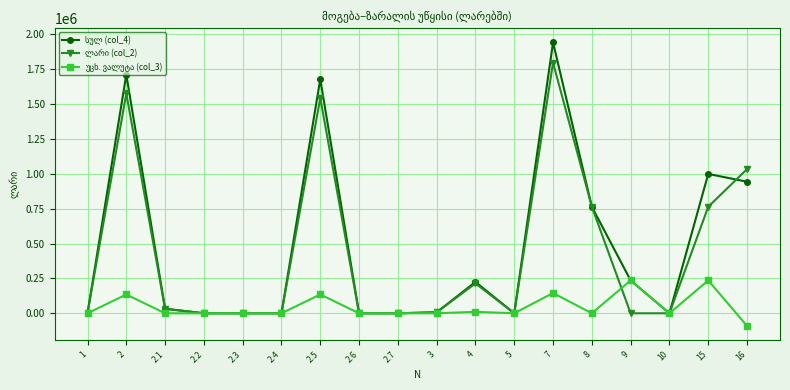

At how many categories does at least one series exceed 87956?

8